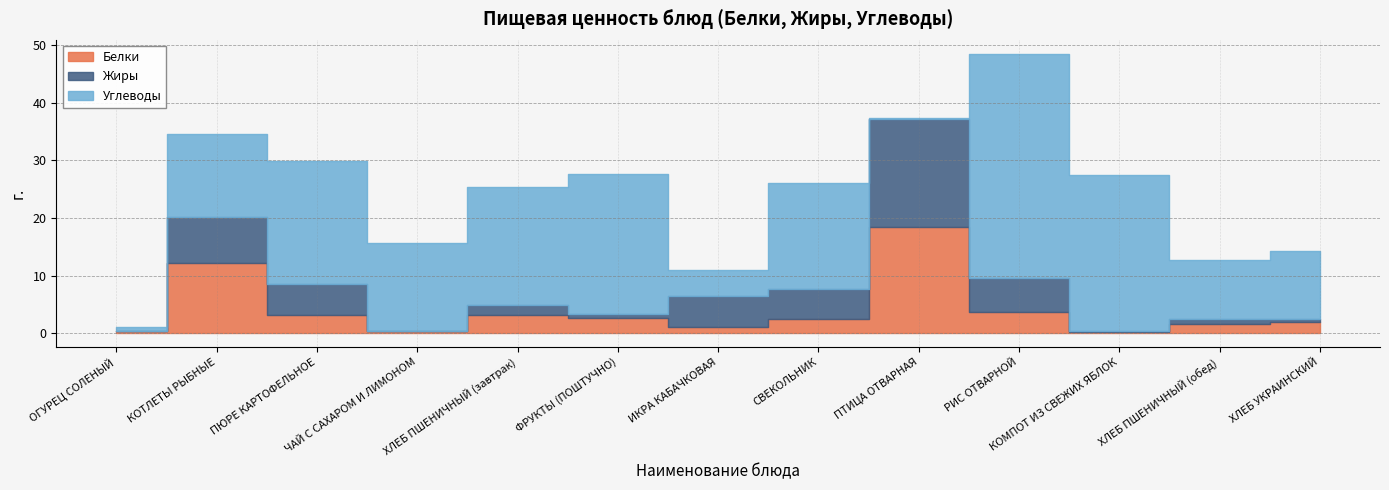

The value of Белки at ОГУРЕЦ СОЛЕНЫЙ is 0.3. True or false?

True